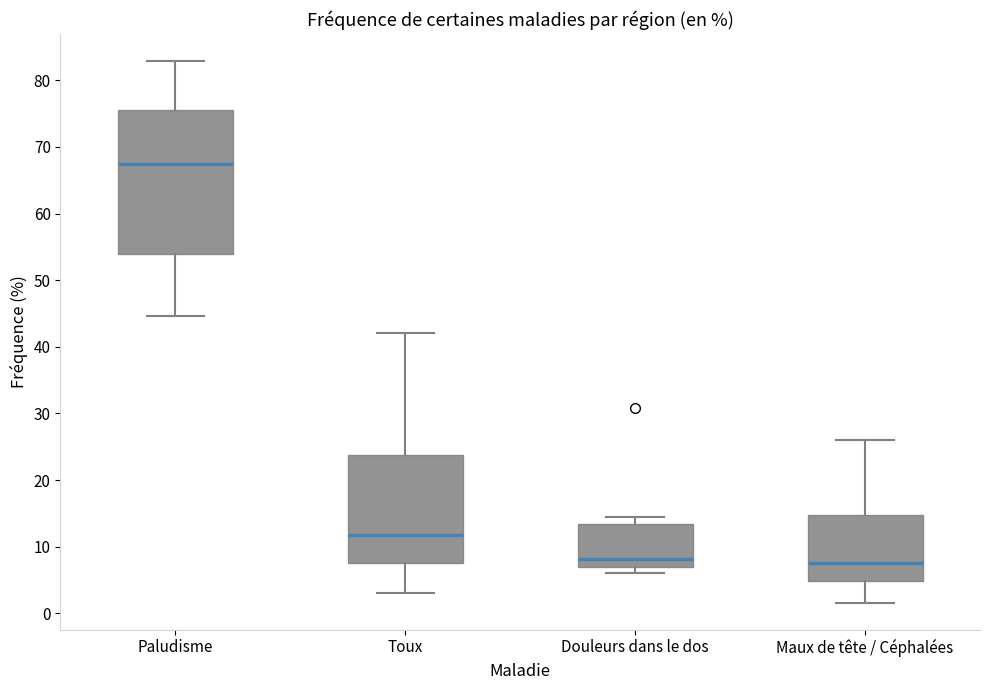

Reading left to right, transcribe this box plot: for each box, give where its median line is, the range the box spans, and where its two whiskers end, as read against the y-axis. The values are not printed on the chart, so give them approximately, as read against the axis.

Paludisme: median 67, box 54 to 76, whiskers 45 to 83
Toux: median 12, box 8 to 24, whiskers 3 to 42
Douleurs dans le dos: median 8, box 7 to 13, whiskers 6 to 14
Maux de tête / Céphalées: median 8, box 5 to 15, whiskers 2 to 26